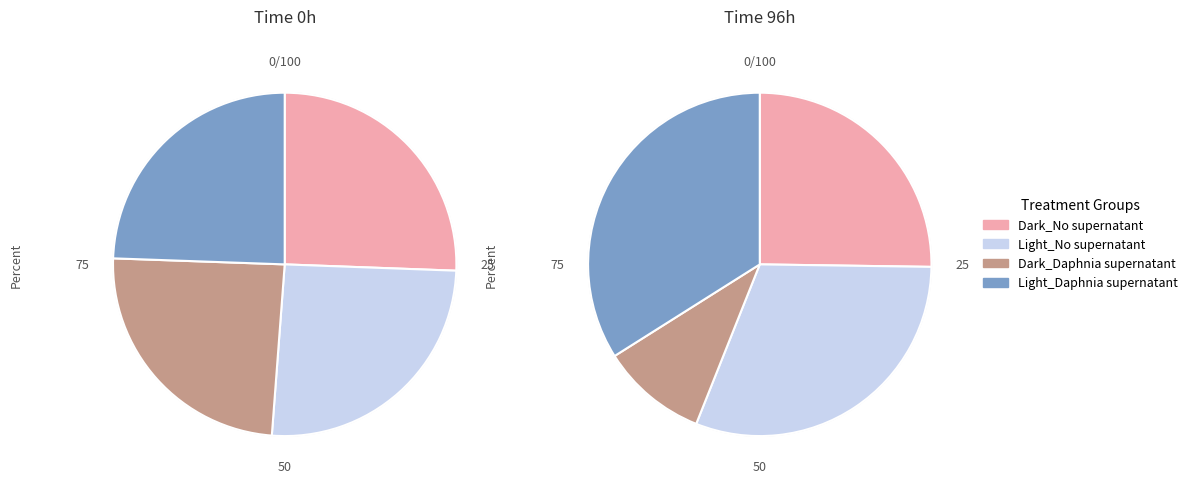

Rank the series at 8 from highest to lowest value.

Light_Daphnia supernatant, Light_No supernatant, Dark_No supernatant, Dark_Daphnia supernatant